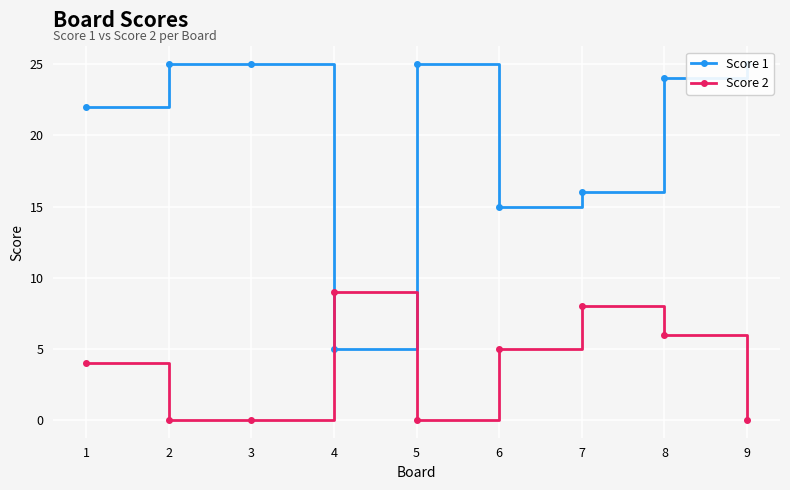

At 5, list the series in order from smallest to largest.

Score 2, Score 1